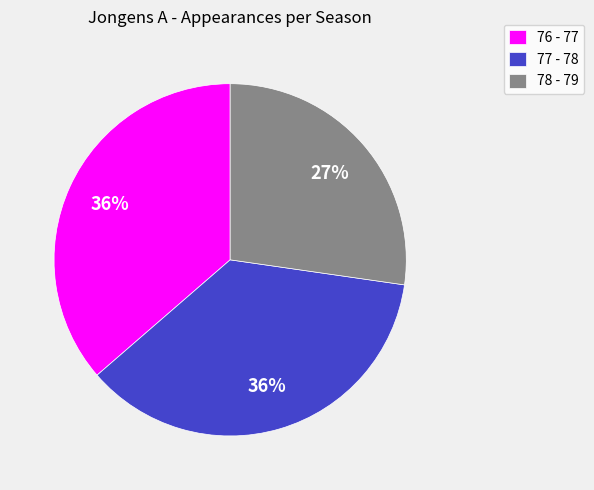

What is the ratio of the value at 76 - 77 to the value at 77 - 78?

1.0